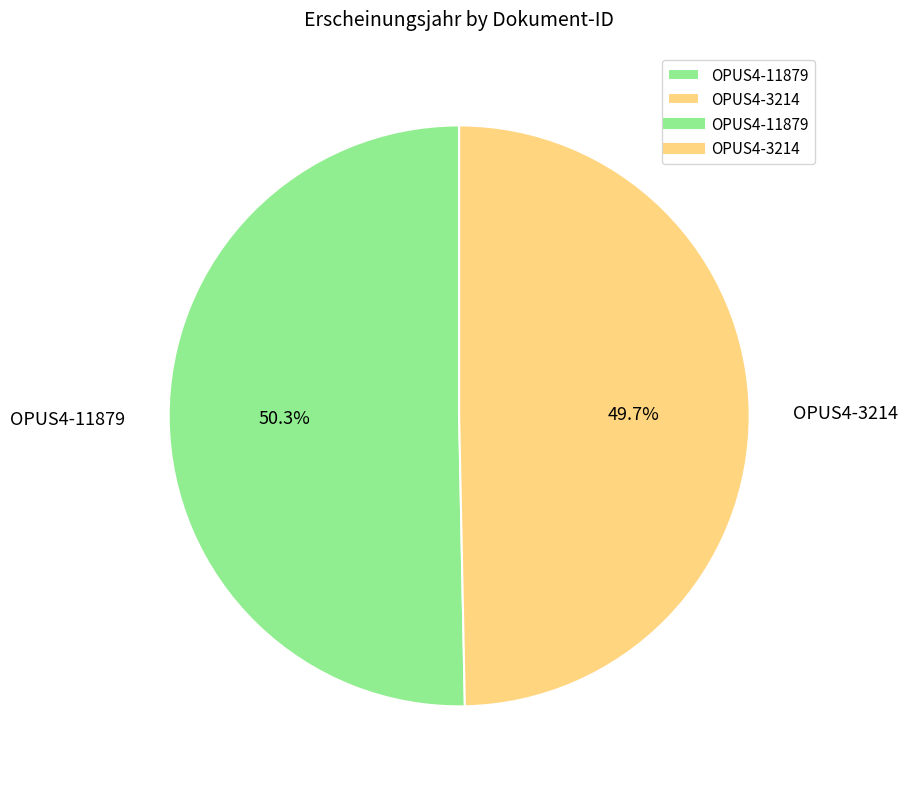

How many slices are in this pie chart?

2